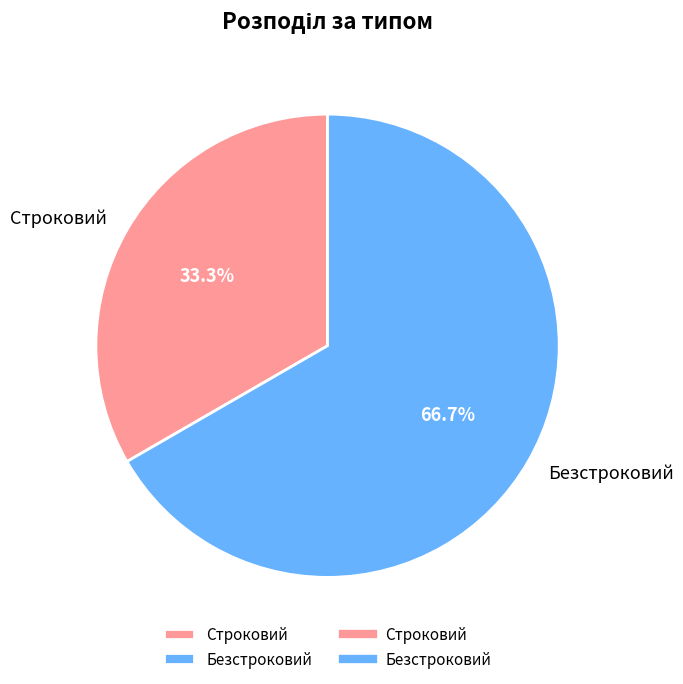

Between Безстроковий and Строковий, which is larger?

Безстроковий